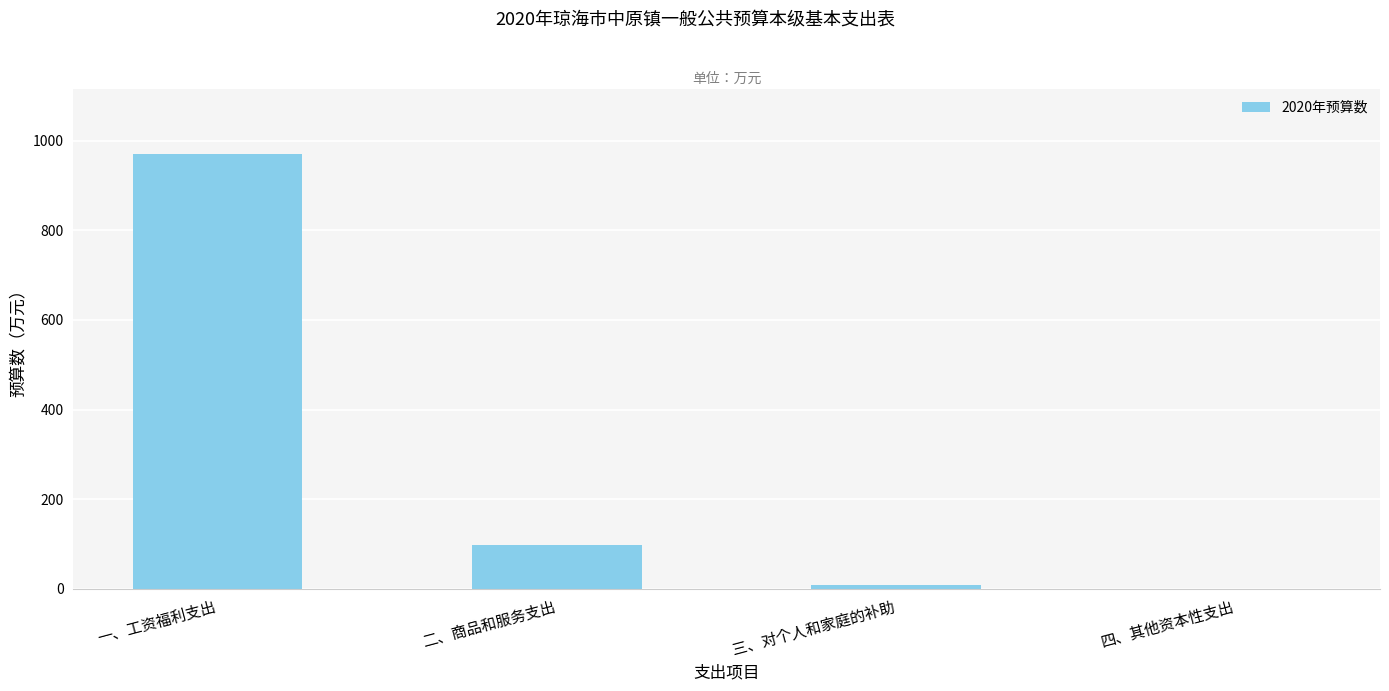

Reading left to right, transcribe all the data shown in this chart.

一、工资福利支出=970.7	二、商品和服务支出=98.5	三、对个人和家庭的补助=7.8	四、其他资本性支出=0.0